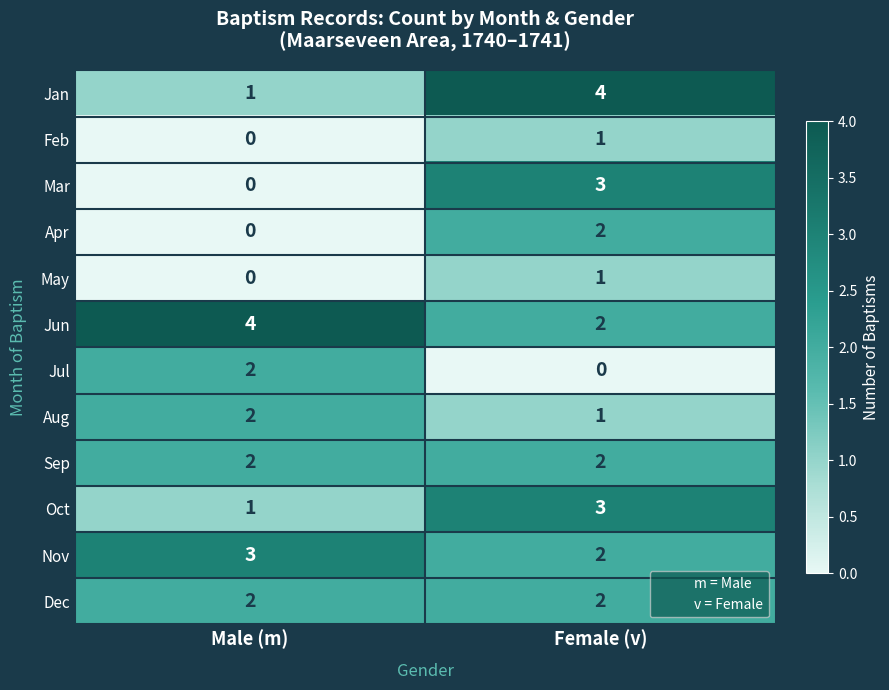

Reading left to right, extract all data points from this chart.

Jan: Male (m)=1	Female (v)=4
Feb: Male (m)=0	Female (v)=1
Mar: Male (m)=0	Female (v)=3
Apr: Male (m)=0	Female (v)=2
May: Male (m)=0	Female (v)=1
Jun: Male (m)=4	Female (v)=2
Jul: Male (m)=2	Female (v)=0
Aug: Male (m)=2	Female (v)=1
Sep: Male (m)=2	Female (v)=2
Oct: Male (m)=1	Female (v)=3
Nov: Male (m)=3	Female (v)=2
Dec: Male (m)=2	Female (v)=2